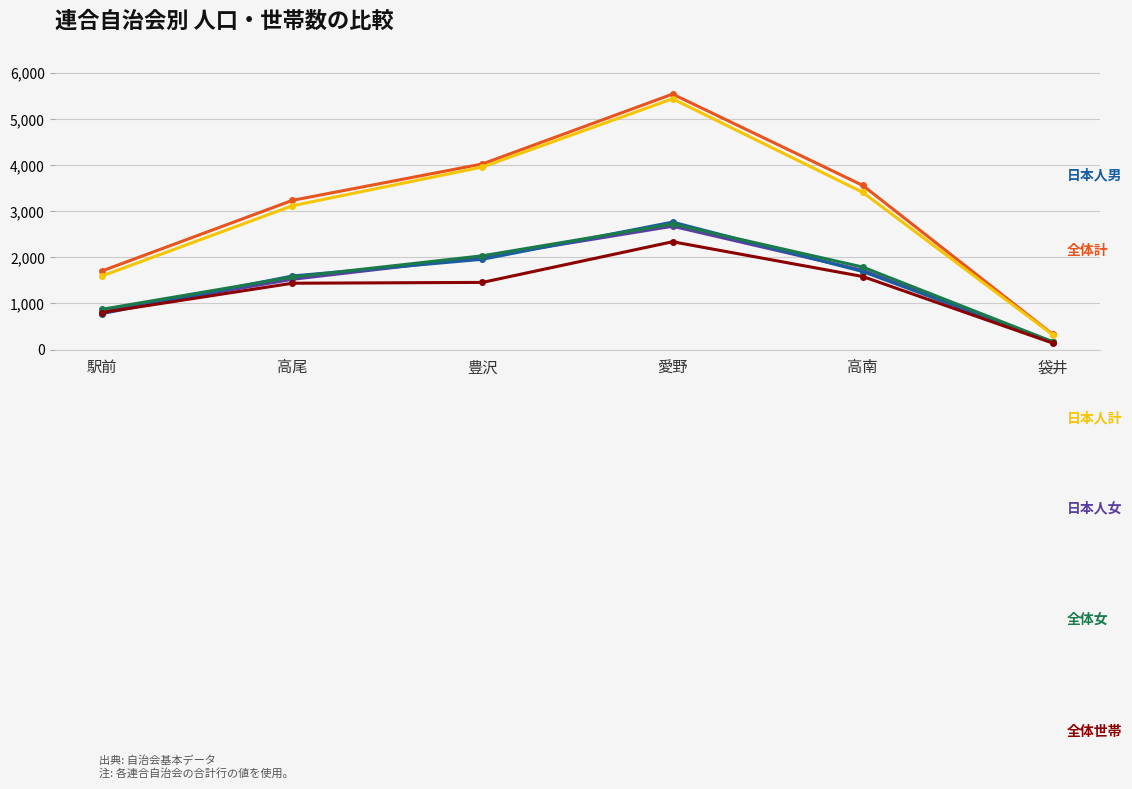

What is the difference between the highest and lowest values at 愛野?

3207